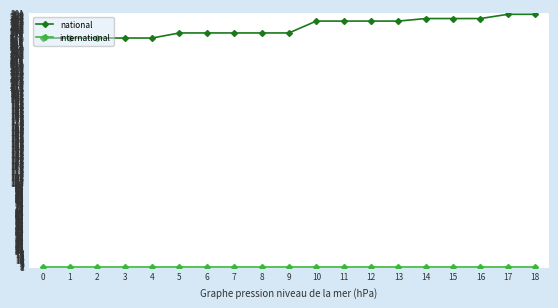

At how many categories does at least one series exceed 106?

19